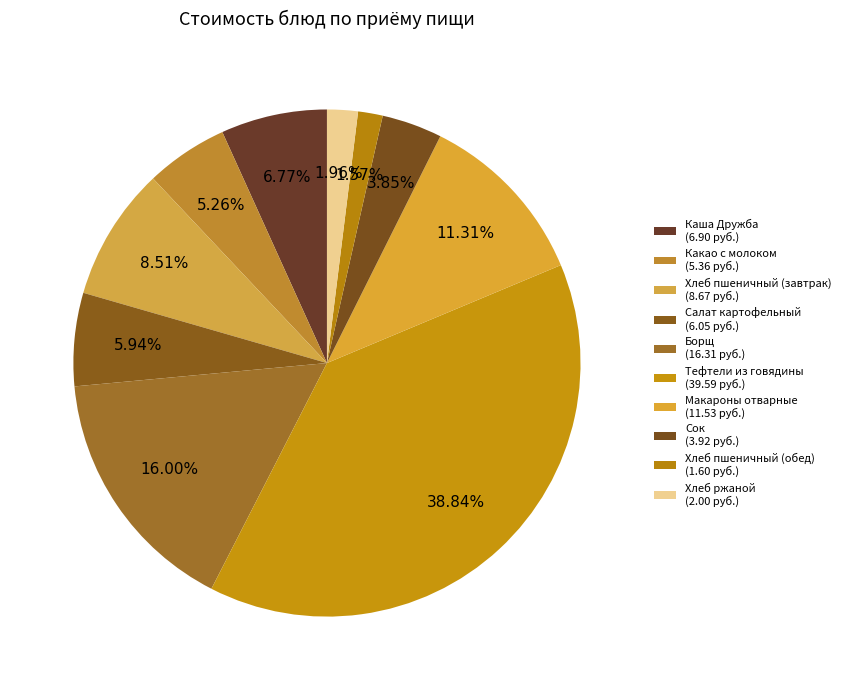

How many segments does this pie chart have?

10